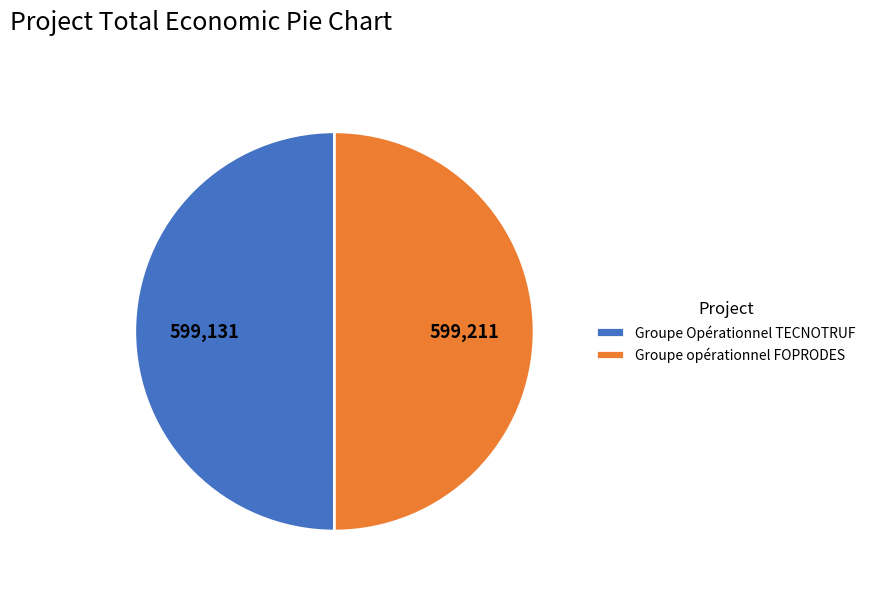

Combined, do Groupe Opérationnel TECNOTRUF and Groupe opérationnel FOPRODES account for over 50%?

Yes